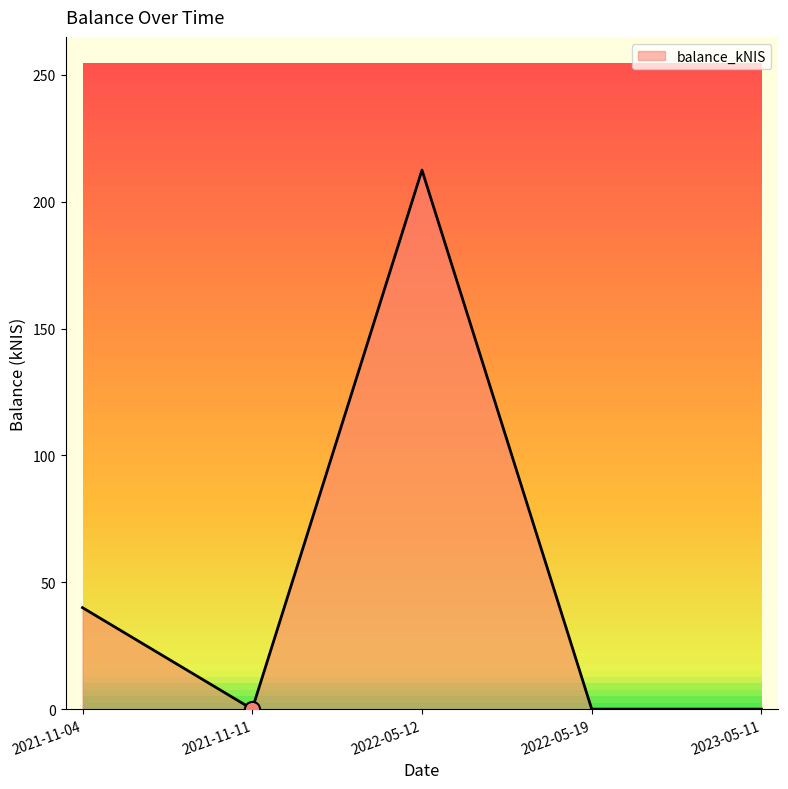

What is the change in value from 2021-11-04 to 2022-05-12?

+172.5